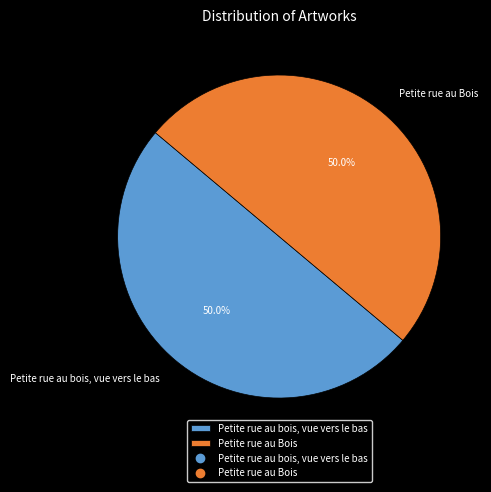

Approximately how many times larger is the value at Petite rue au bois, vue vers le bas compared to Petite rue au Bois?

1.0